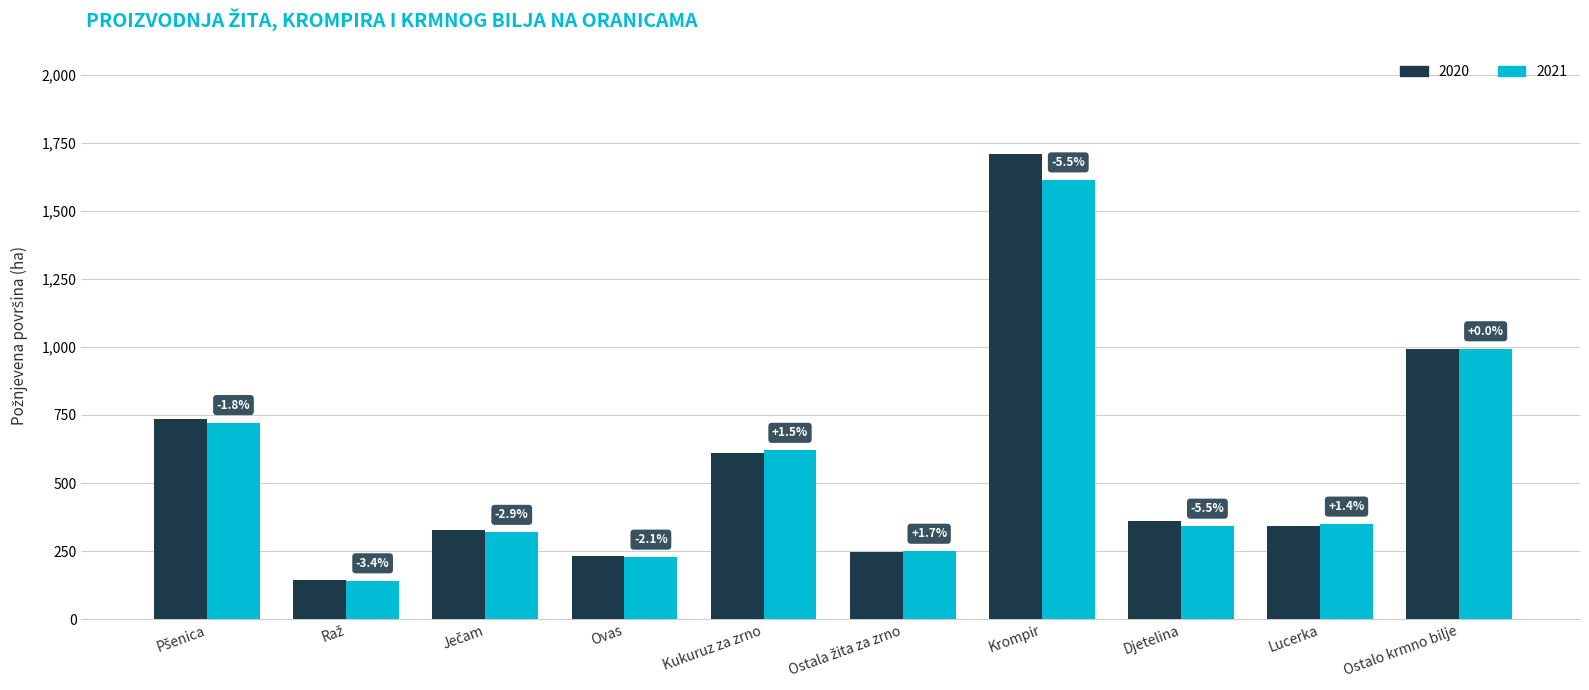

What is the difference between the highest and lowest values at Ovas?

4.8